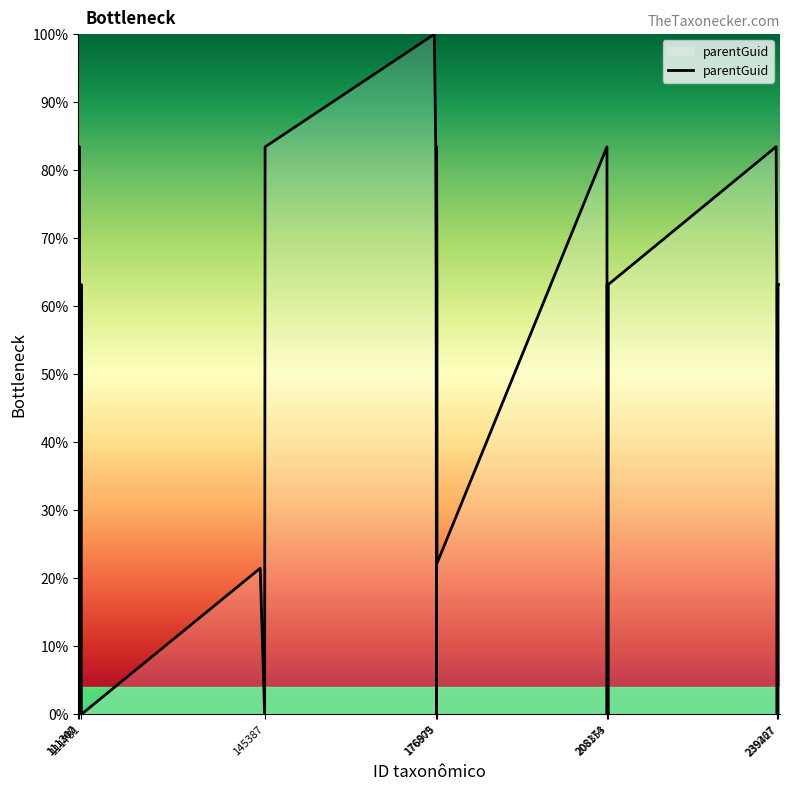

What is the difference between the maximum and minimum values?

100.0